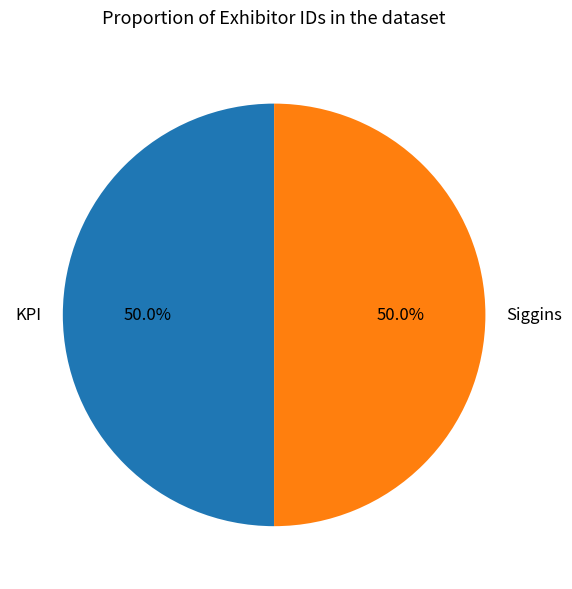

Approximately how many times larger is the value at Siggins compared to KPI?

1.0